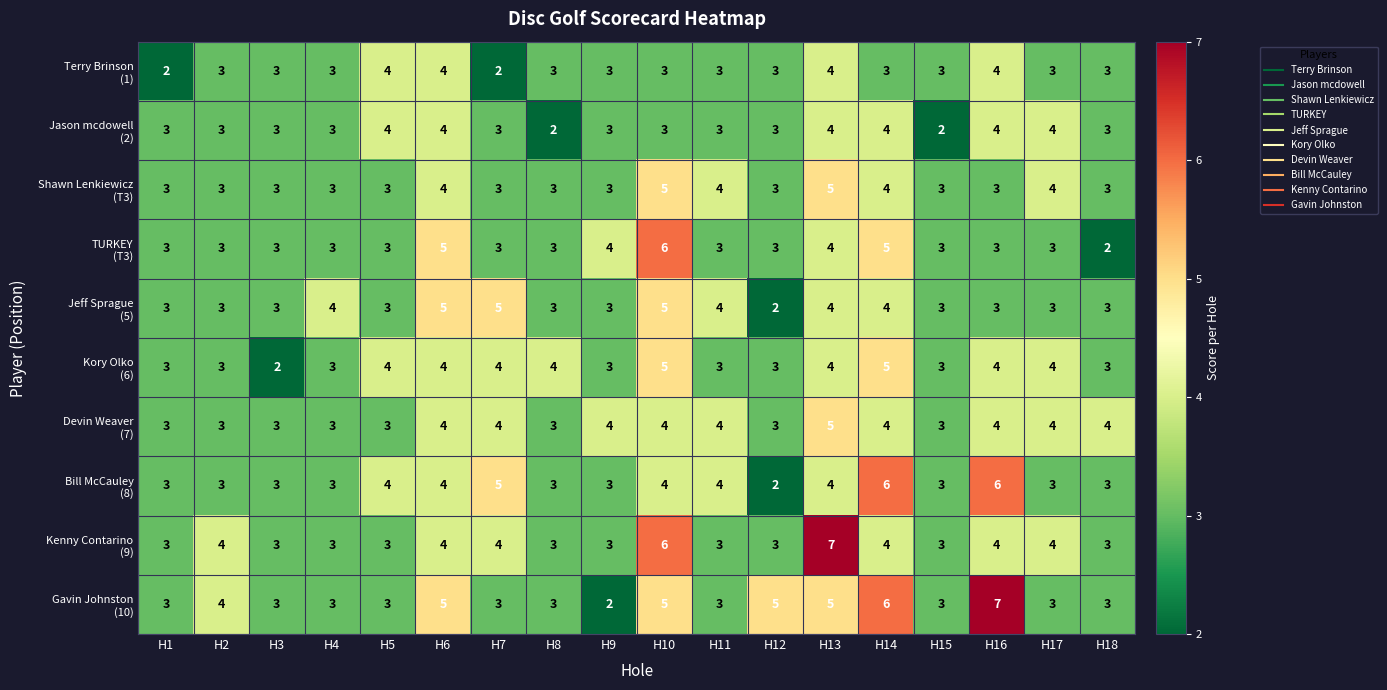

At how many categories does at least one series exceed 2?

18